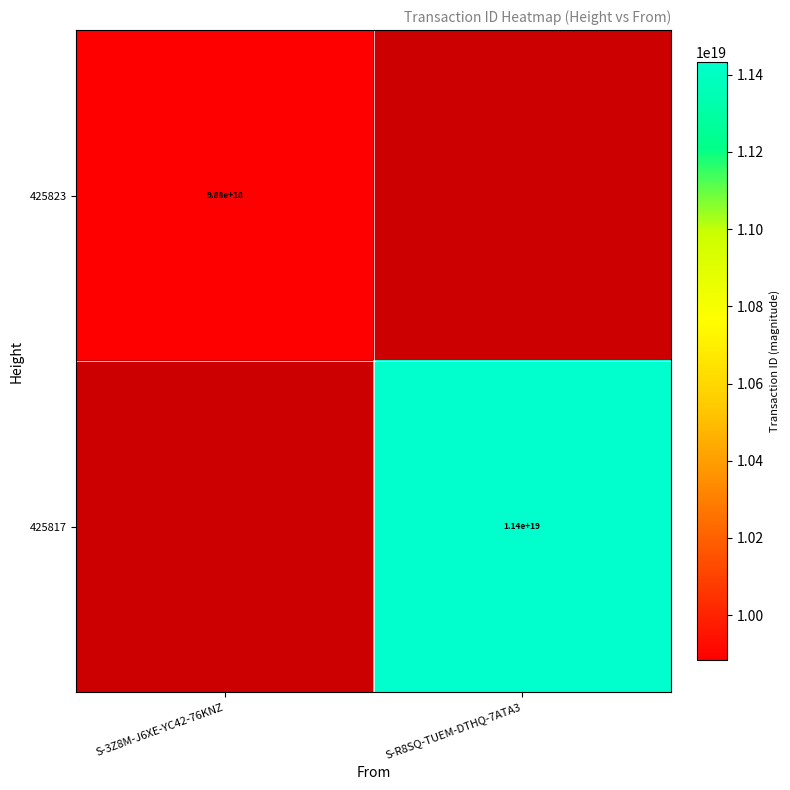

Is it true that 425823 equals 9880000000000000000 at S-3Z8M-J6XE-YC42-76KNZ?

True